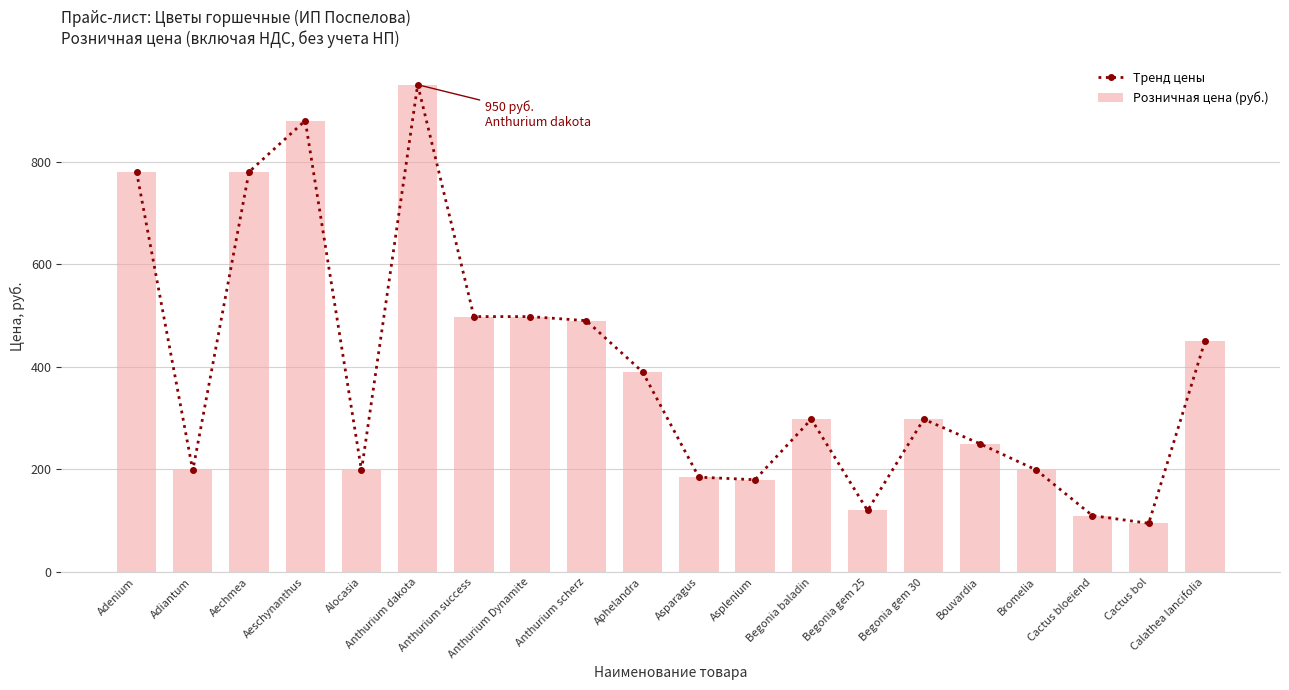

What is the label of the 10th bar from the right?

Asparagus